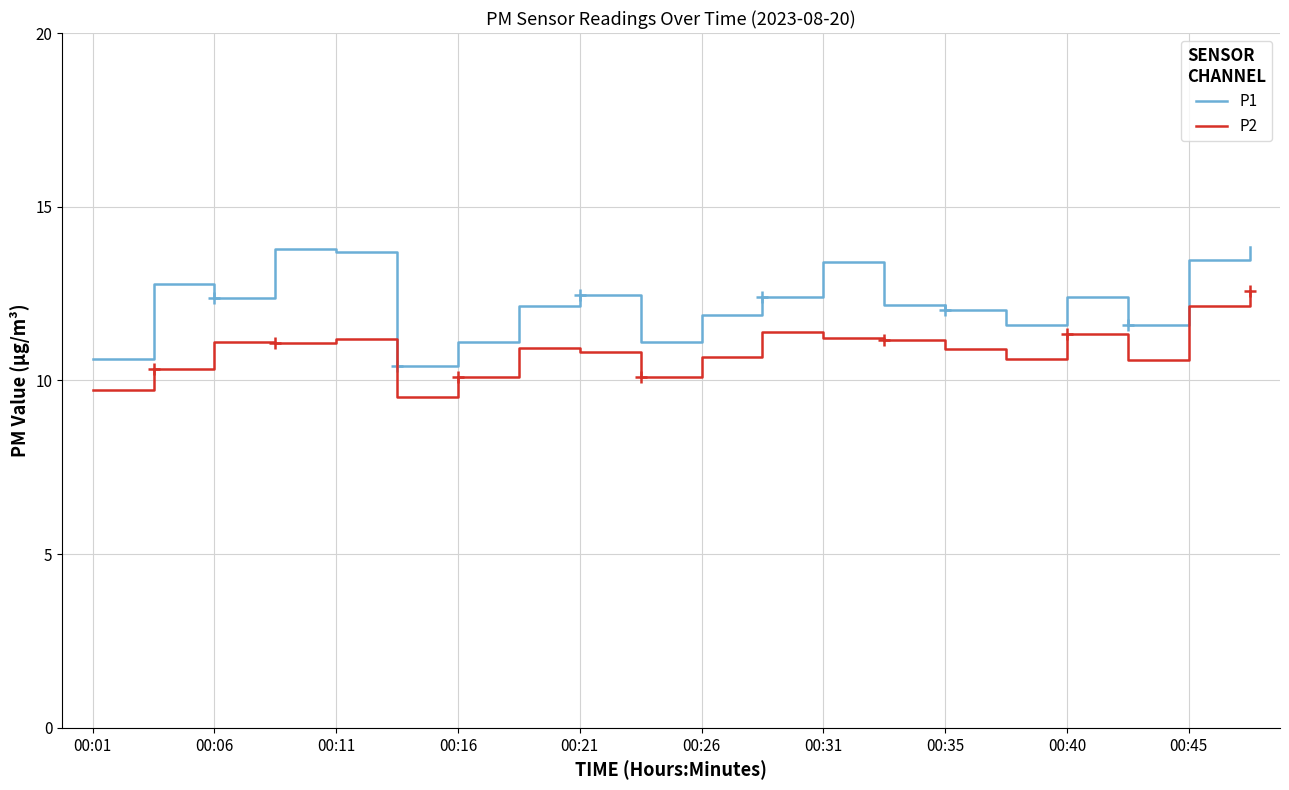

What is the minimum value shown in the chart?

9.5